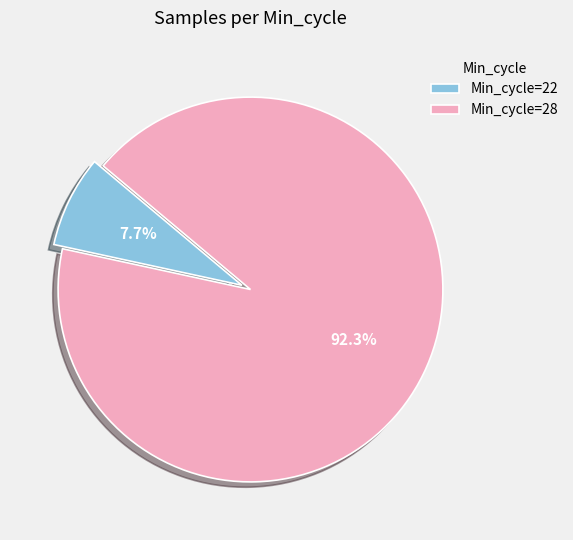

Which slice is the smallest?

Min_cycle=22